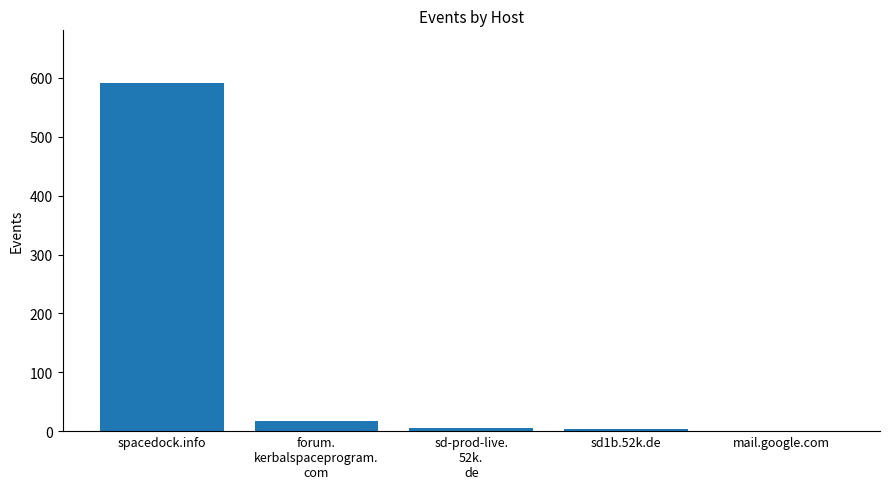

What is the sum of all values?

619